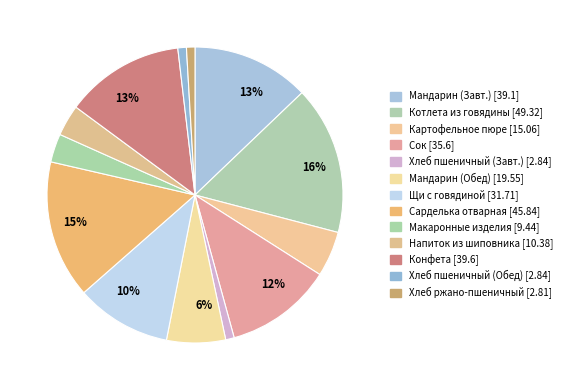

How many segments does this pie chart have?

13